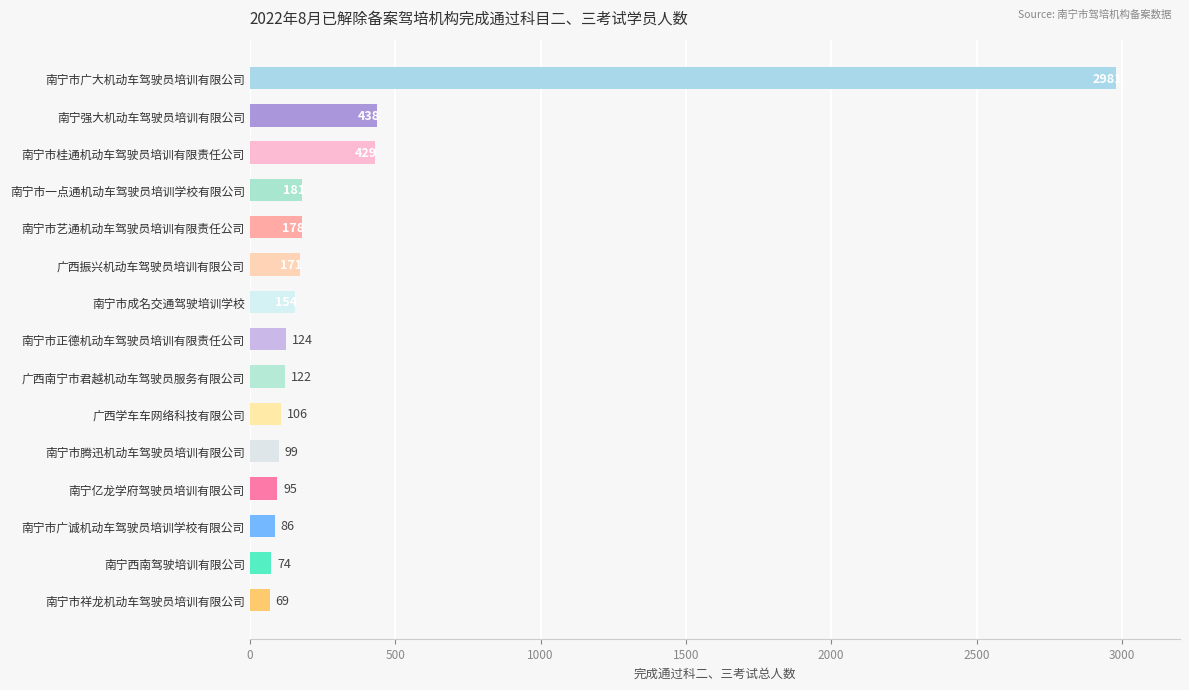

What is the sum of all values?

5307